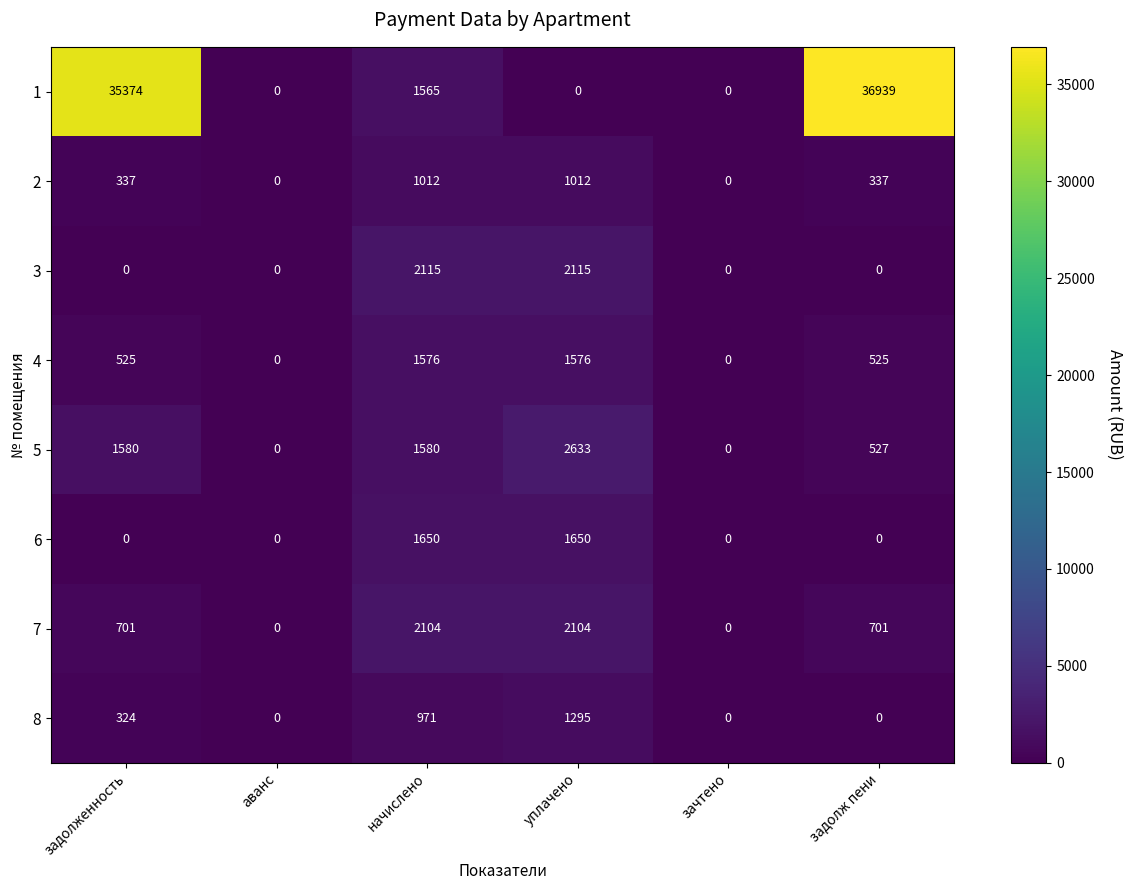

What is the maximum value for 3?

2115